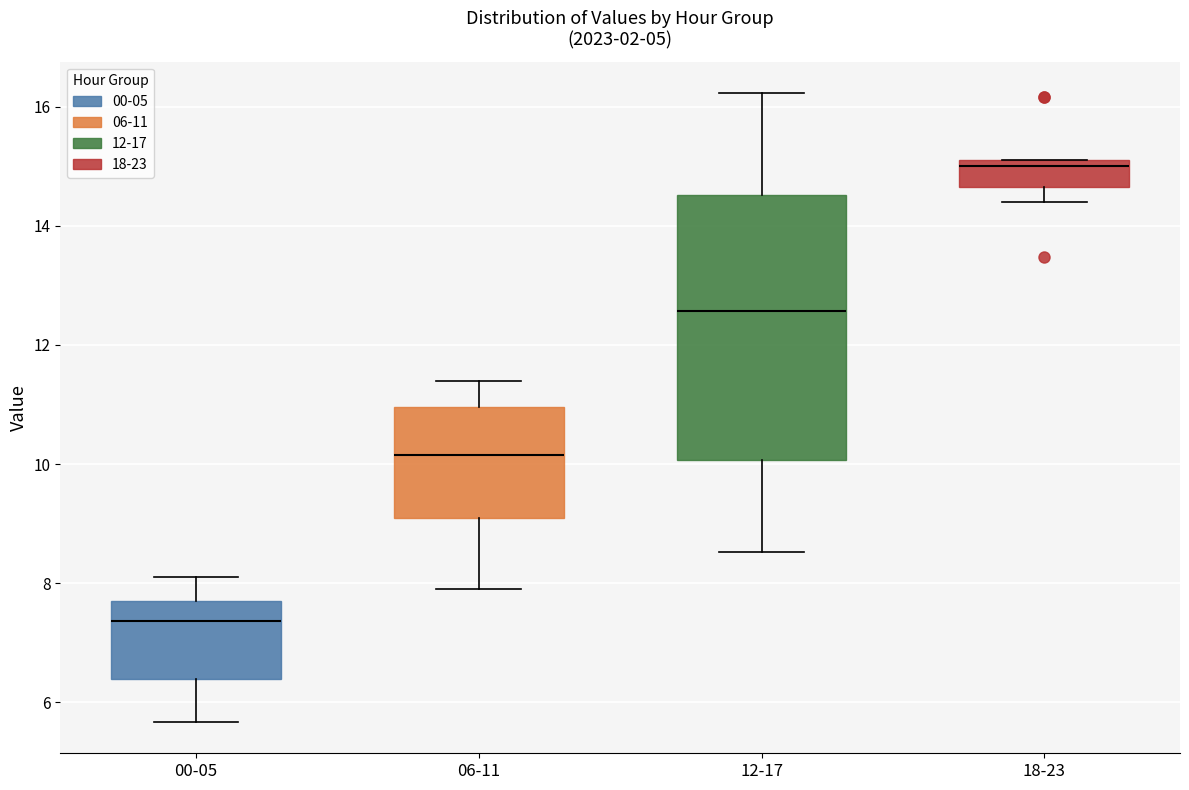

Where is the lower edge of the box for 06-11 on the y-axis? The values are not printed on the chart, so give them approximately, as read against the axis.

9.0